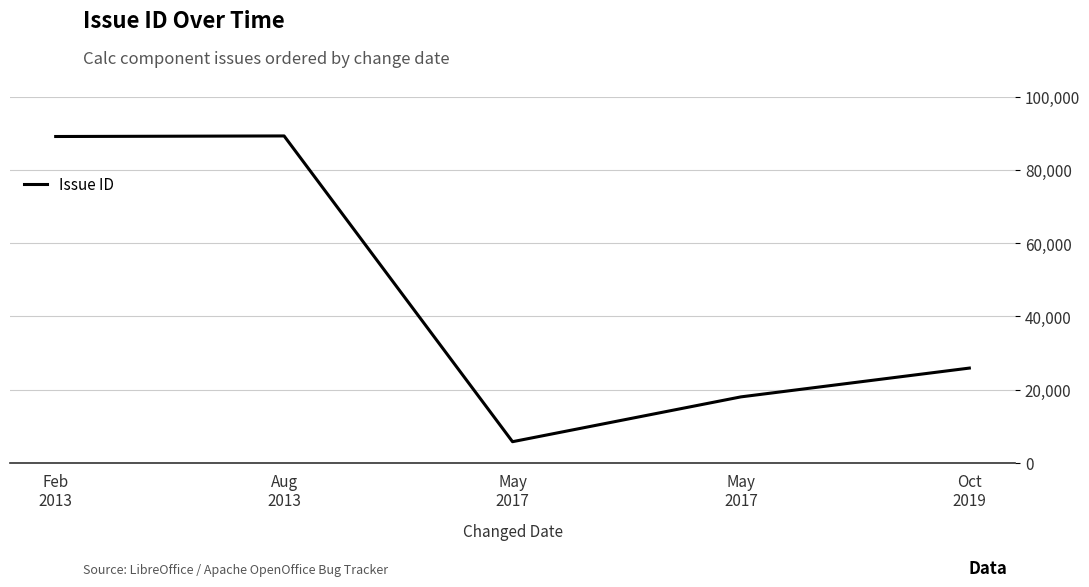

How many categories are shown in the chart?

5